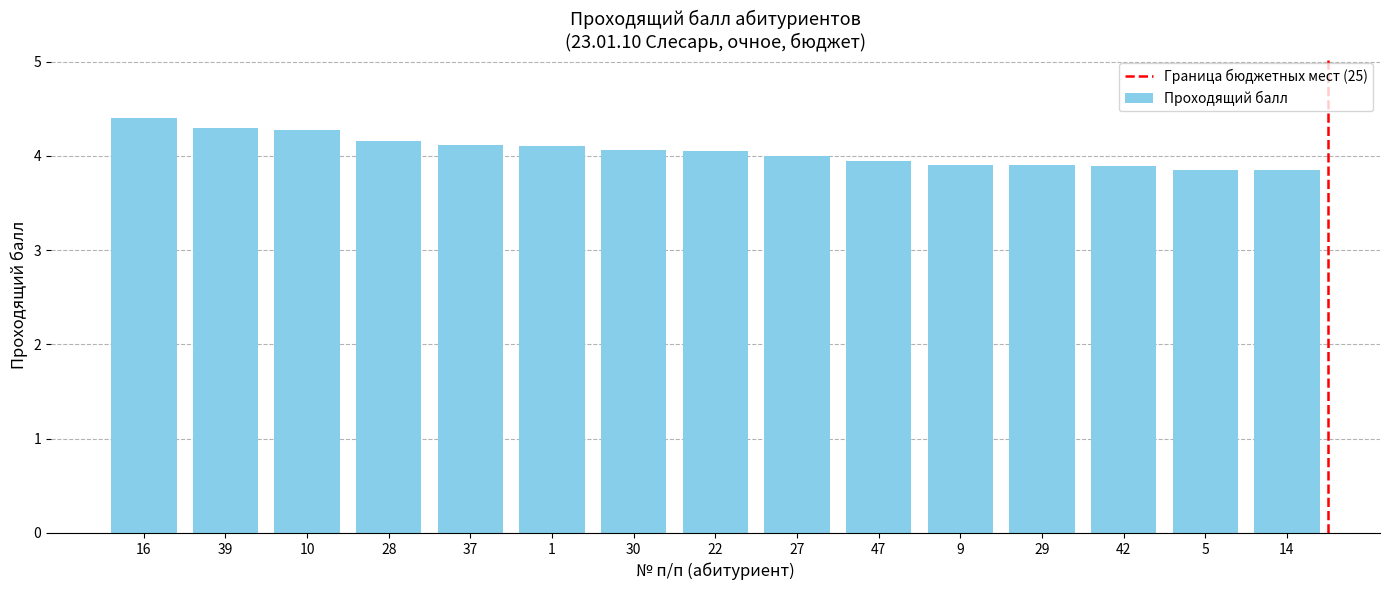

At which label is the value closest to 4?

27